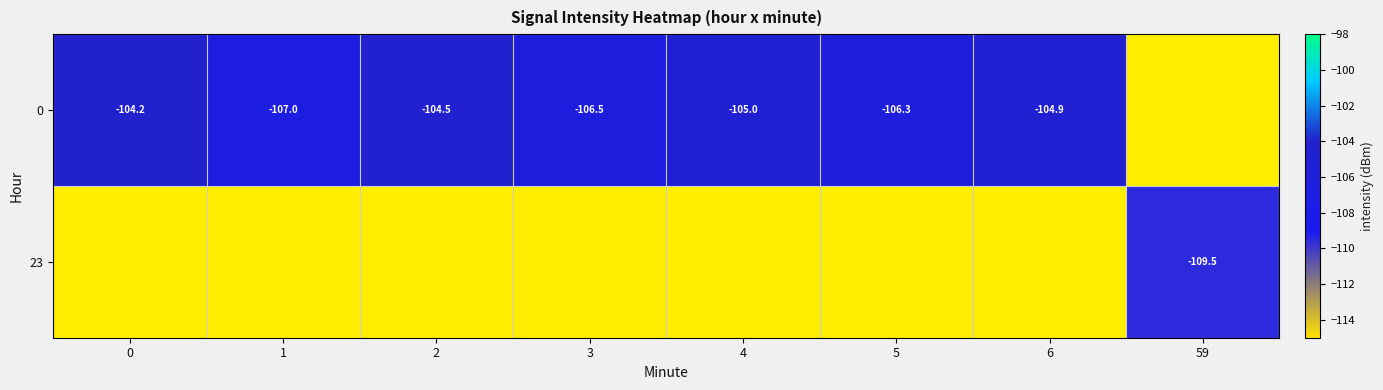

Between 4 and 2, which is larger?

2